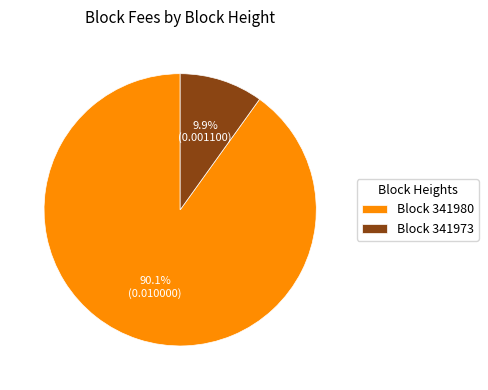

Which slice is the smallest?

Block 341973